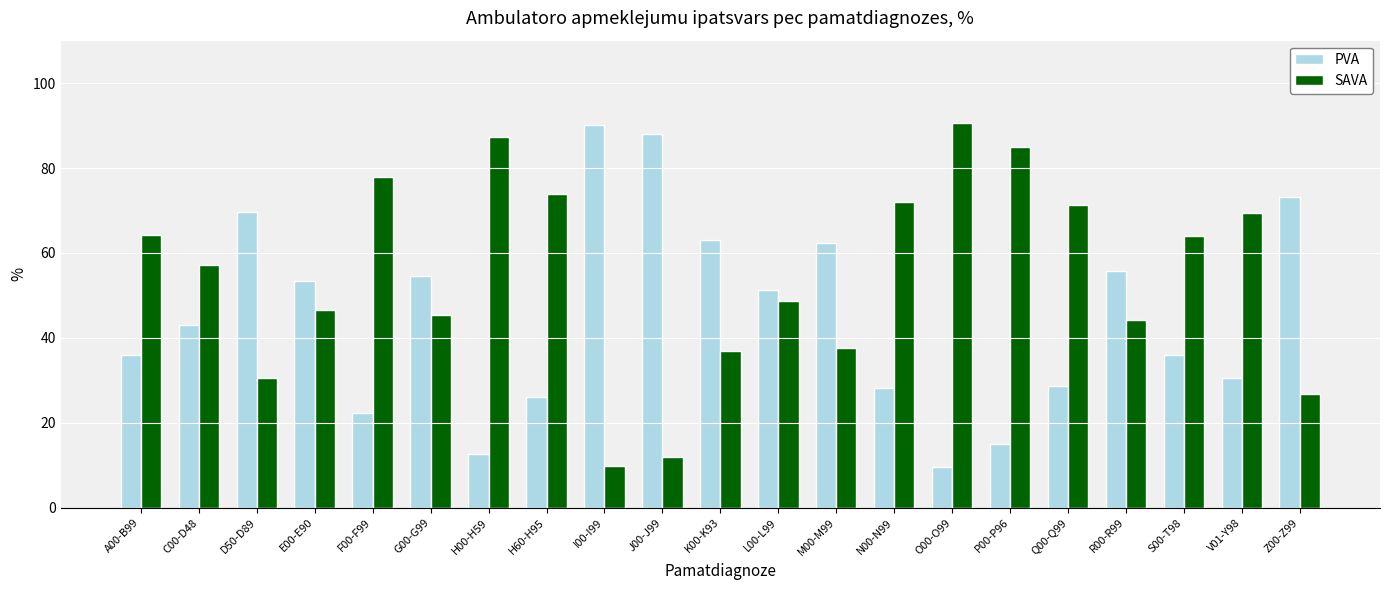

What is the total value across all series at R00-R99?

100.0